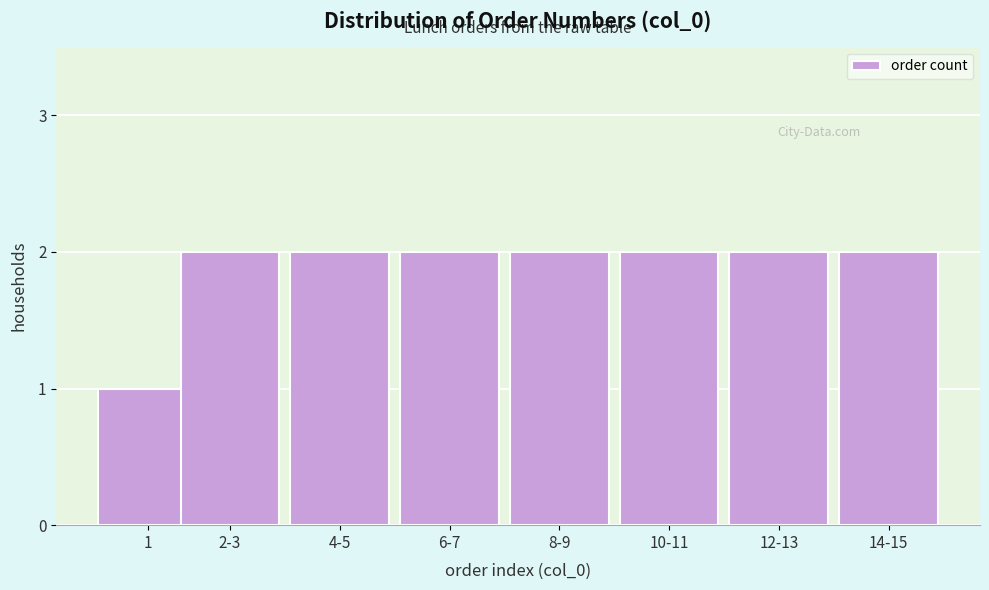

Reading left to right, extract all data points from this chart.

1	2	2	2	2	2	2	2